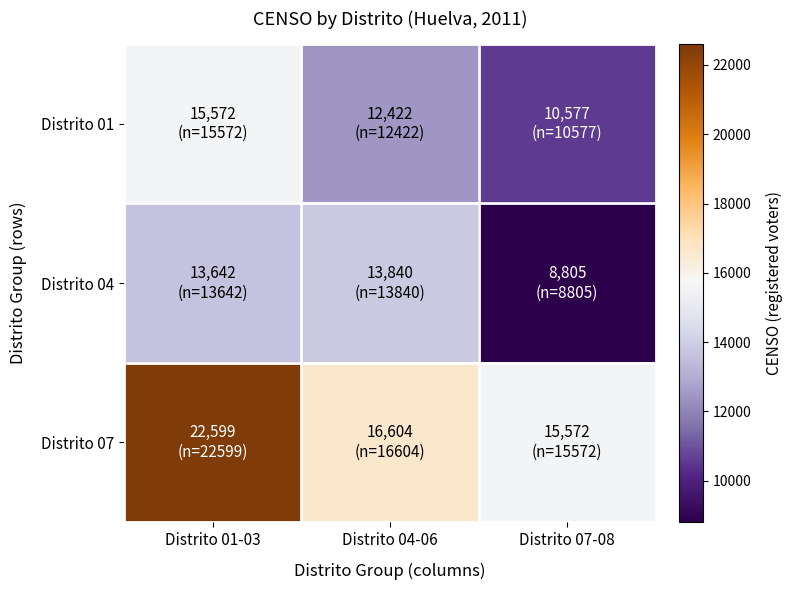

Which series changed the most between Distrito 04-06 and Distrito 07-08?

Distrito 04